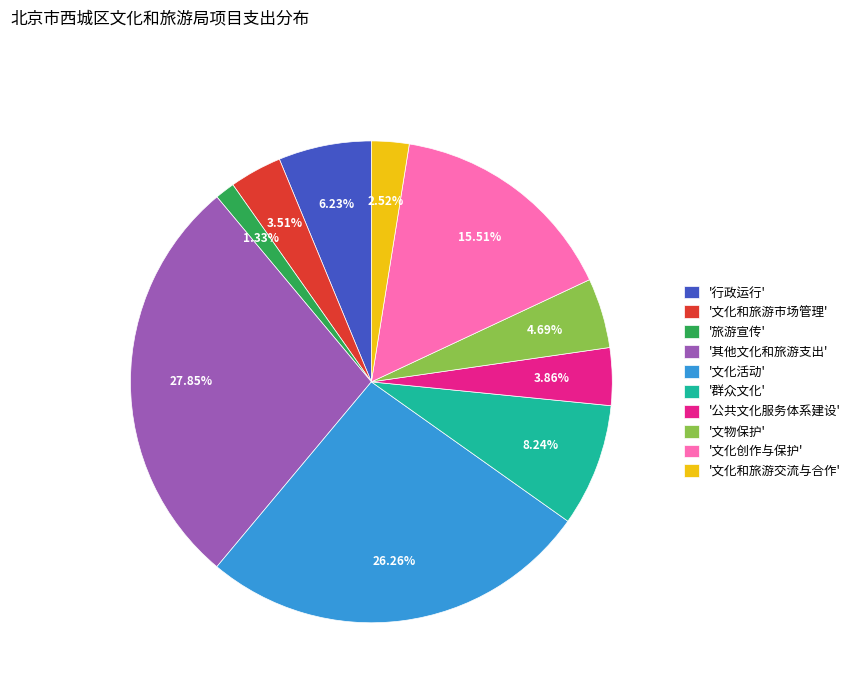

Is '公共文化服务体系建设' the majority of the pie?

No